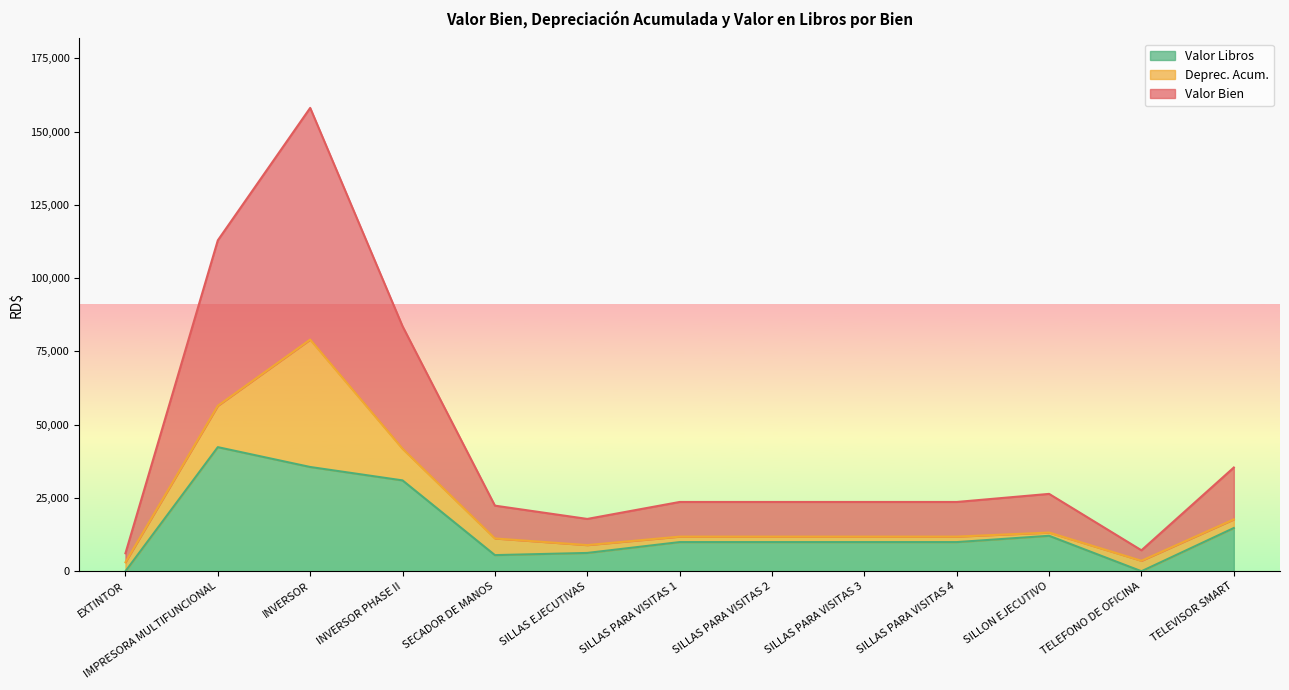

The Valor Libros series shows 7435.3 at TELEVISOR SMART. True or false?

False